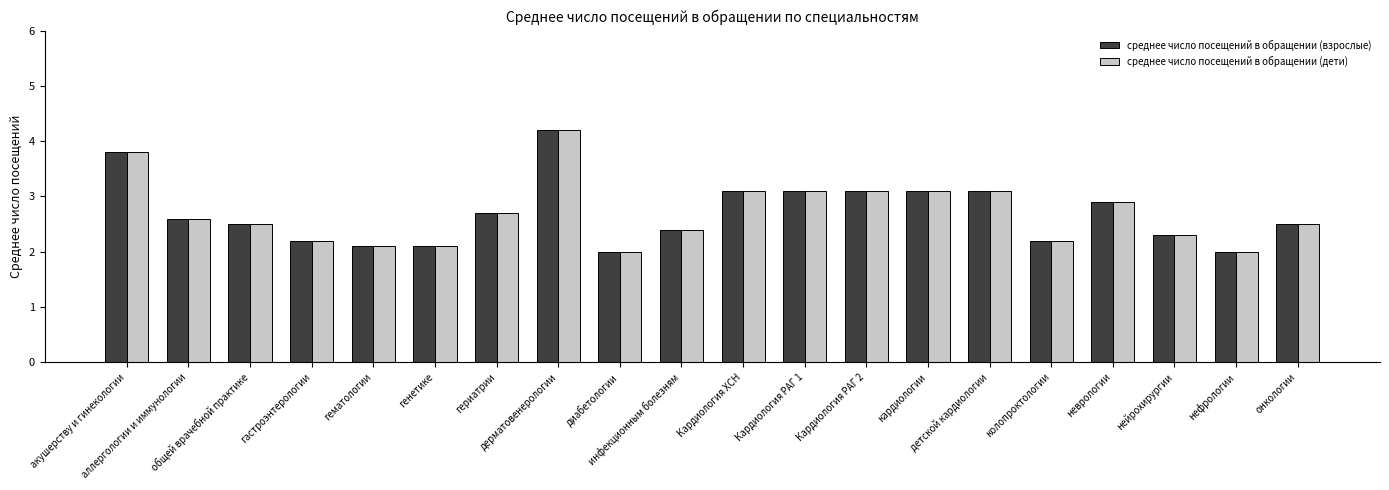

What is the average value of the среднее число посещений в обращении (взрослые) series?

2.7